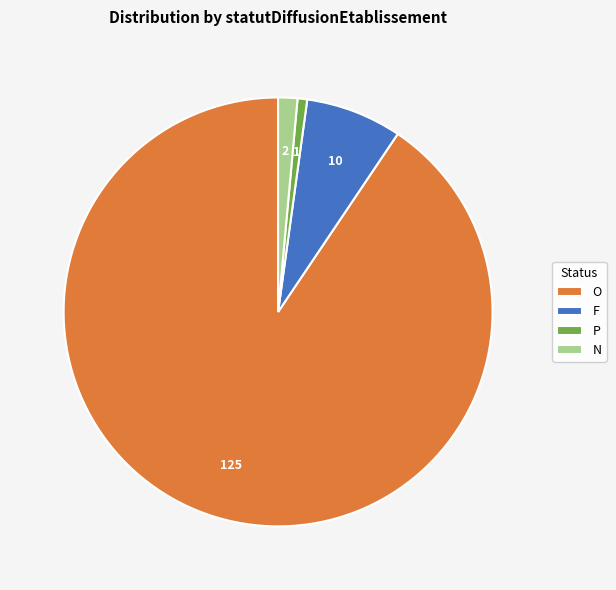

Between P and N, which is larger?

N